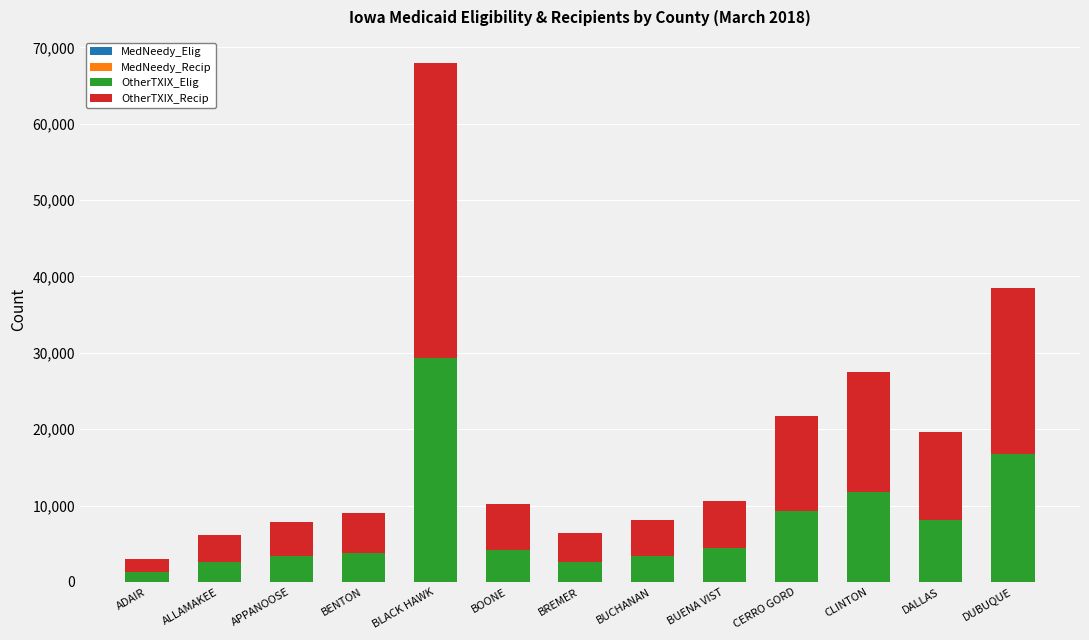

What is the total value across all series at BREMER?

6436